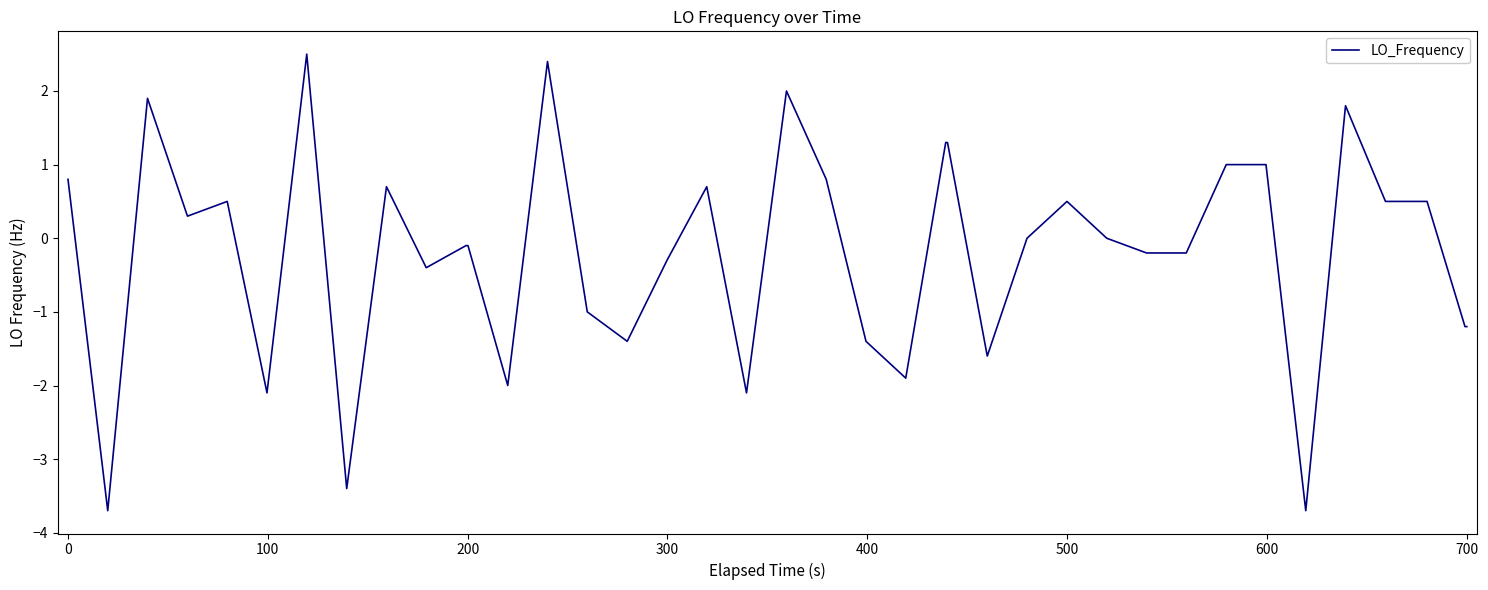

What is the smallest value displayed?

-3.7